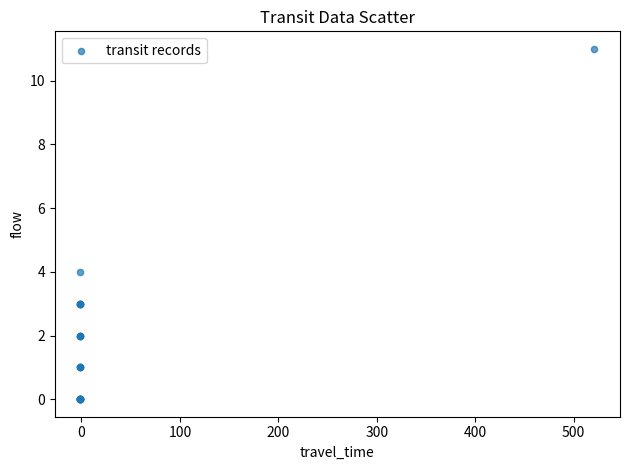

What Y value in the scatter plot is closest to 5?

4